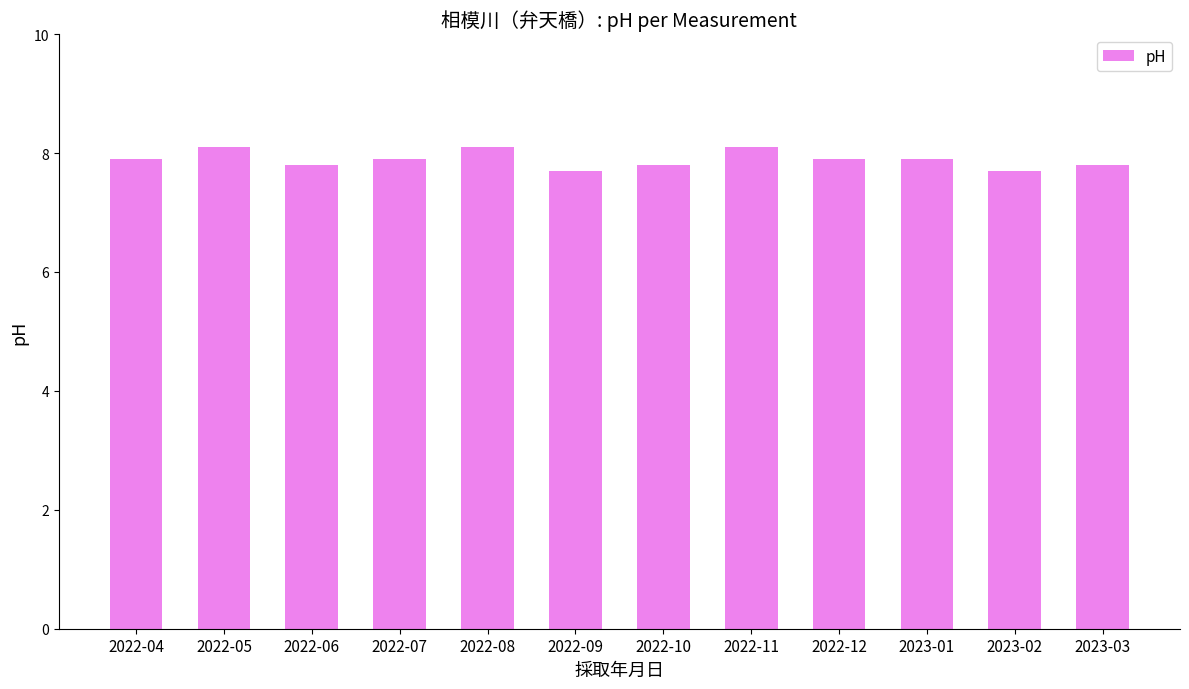

The value at 2023-02 is 10.4. True or false?

False